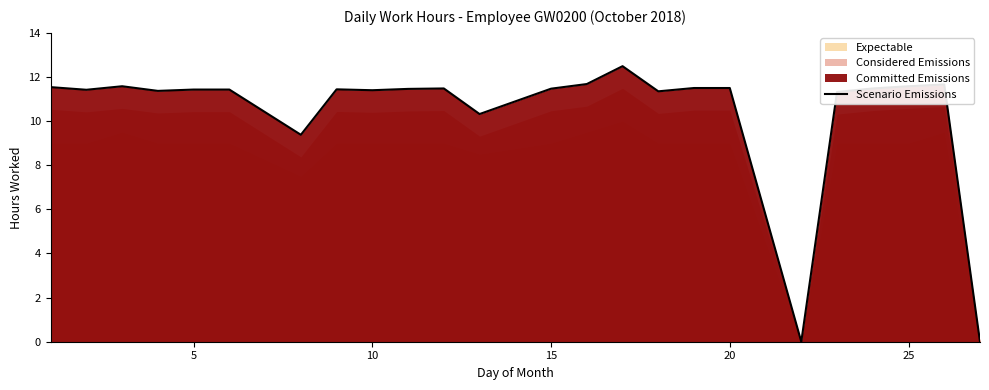

True or false: Scenario Emissions has a value of 19.4 at 25.

False